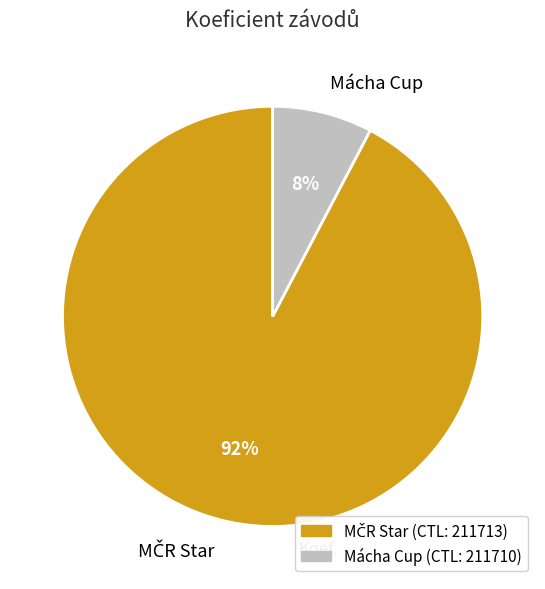

Is there a majority slice in this chart?

Yes